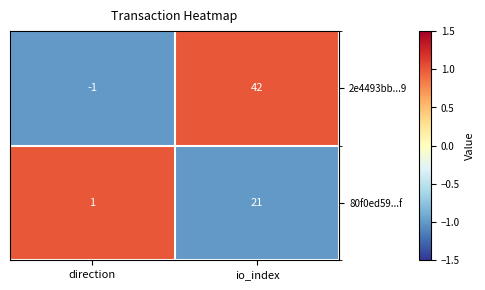

At io_index, list the series in order from largest to smallest.

2e4493bb...9, 80f0ed59...f